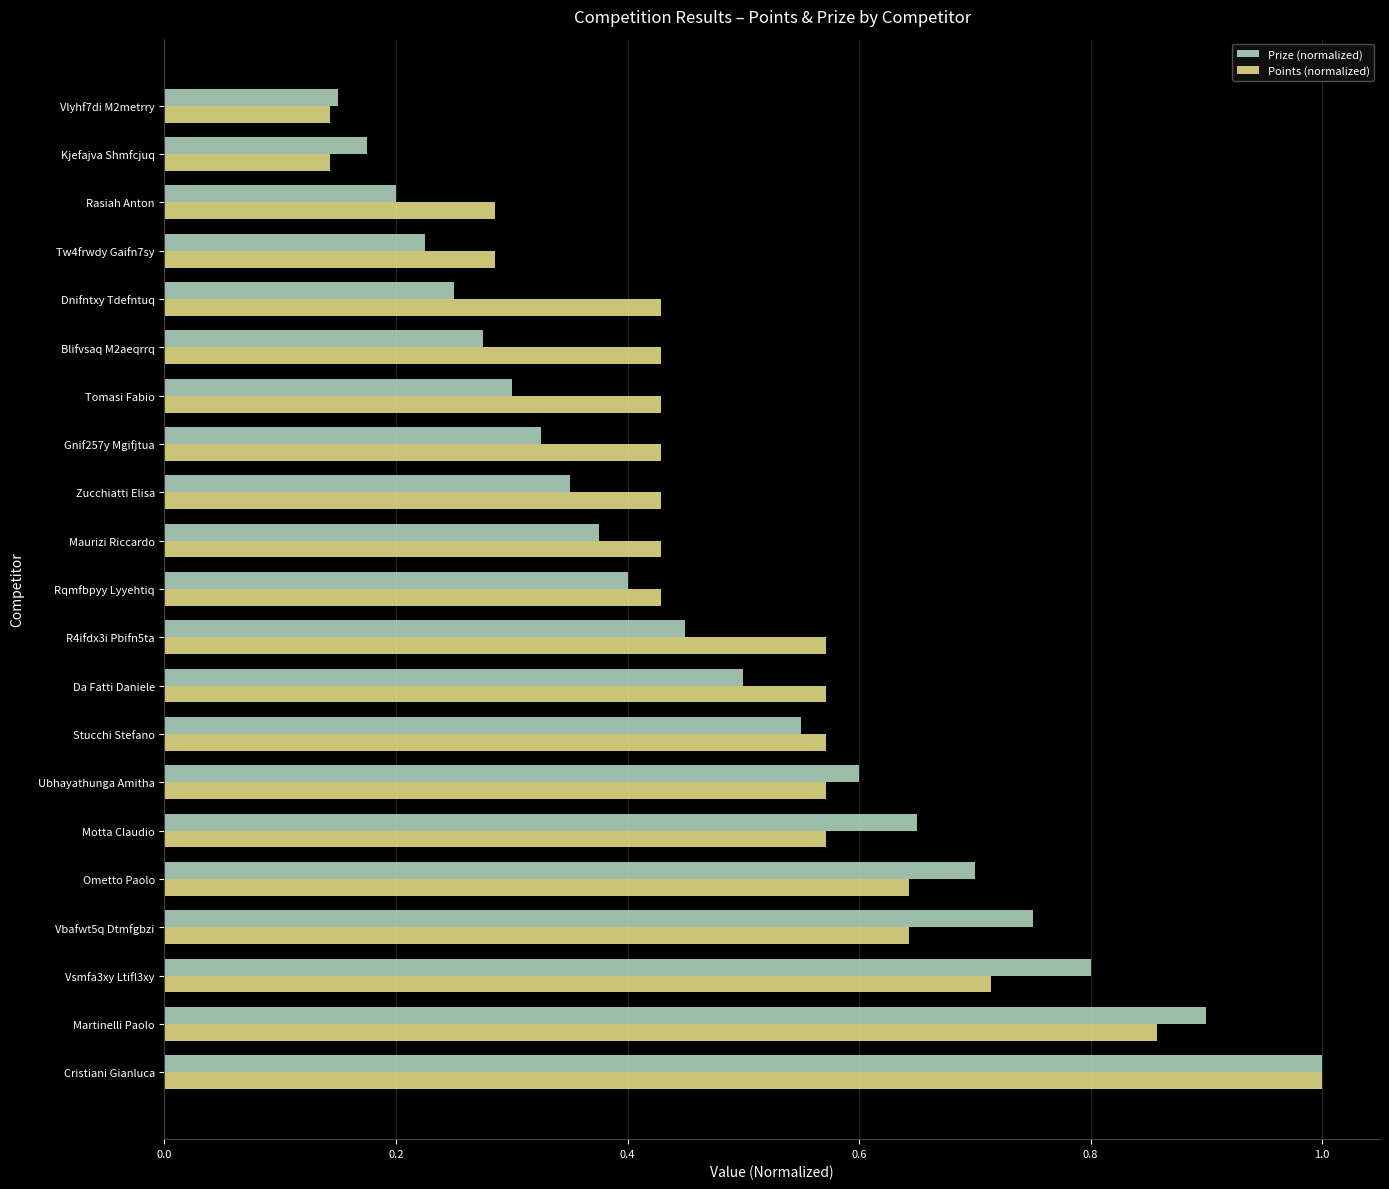

Between R4ifdx3i Pbifn5ta and Rqmfbpyy Lyyehtiq, which series saw the biggest shift?

Points (normalized)